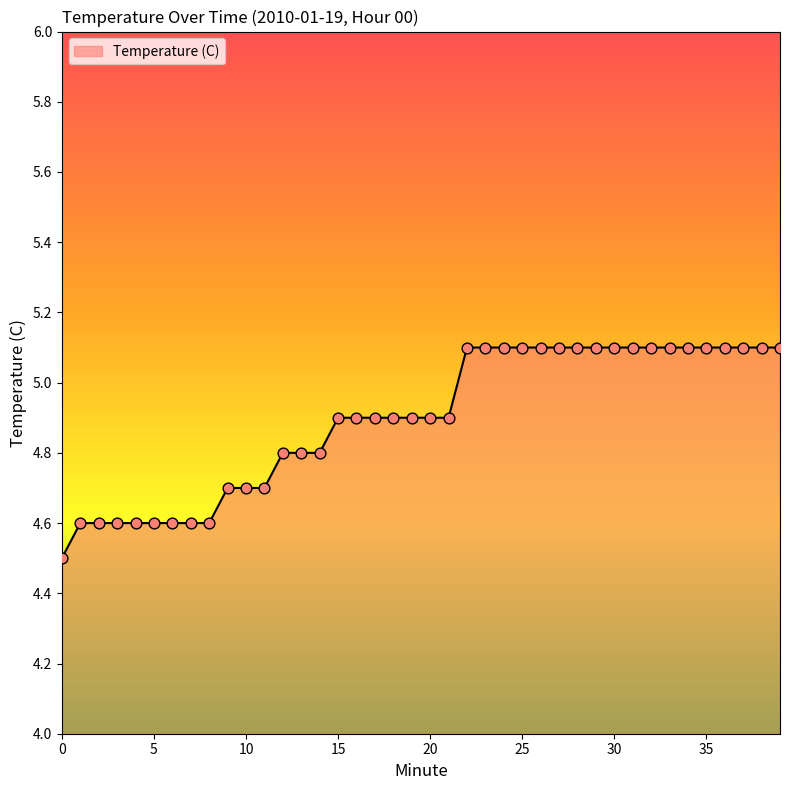

What is the difference between the maximum and minimum values?

0.6